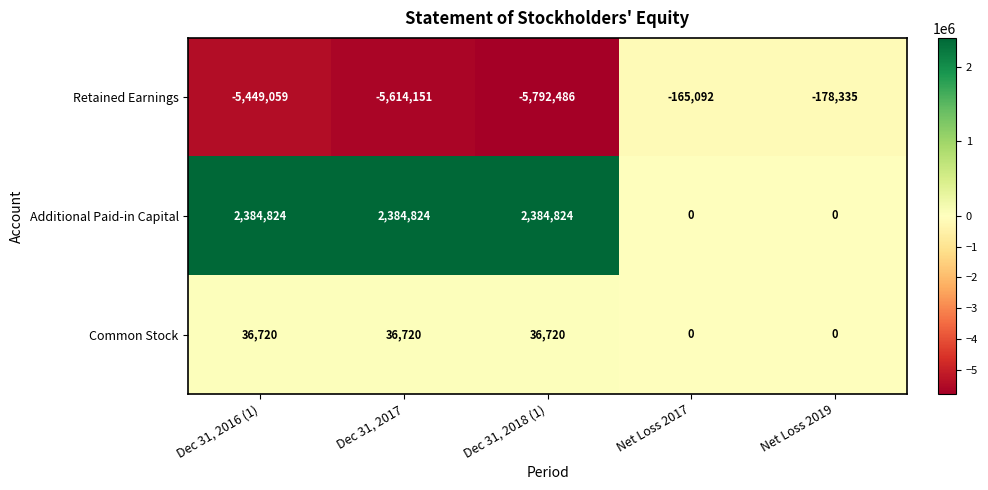

At which label does Retained Earnings first exceed -5449059?

Net Loss 2017